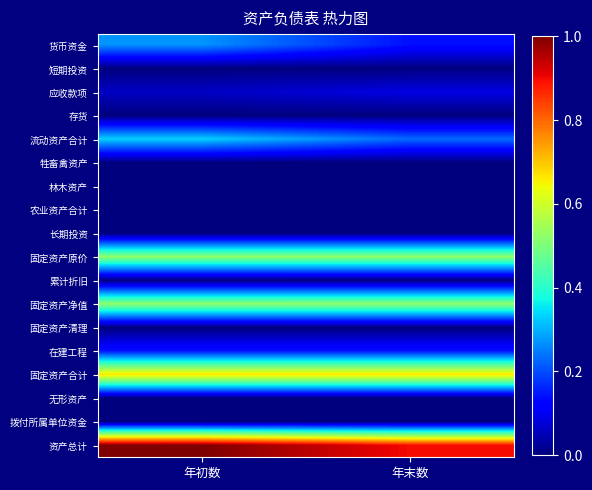

Reading left to right, what are all the values shown in this chart?

货币资金: 年初数=0.3	年末数=0.1
短期投资: 年初数=0.0	年末数=0.0
应收款项: 年初数=0.1	年末数=0.1
存货: 年初数=0.0	年末数=0.0
流动资产合计: 年初数=0.3	年末数=0.2
牲畜禽资产: 年初数=0.0	年末数=0.0
林木资产: 年初数=0.0	年末数=0.0
农业资产合计: 年初数=0.0	年末数=0.0
长期投资: 年初数=0.0	年末数=0.0
固定资产原价: 年初数=0.5	年末数=0.5
累计折旧: 年初数=0.0	年末数=0.0
固定资产净值: 年初数=0.5	年末数=0.5
固定资产清理: 年初数=0.0	年末数=0.0
在建工程: 年初数=0.1	年末数=0.1
固定资产合计: 年初数=0.7	年末数=0.7
无形资产: 年初数=0.0	年末数=0.0
拨付所属单位资金: 年初数=0.0	年末数=0.0
资产总计: 年初数=1.0	年末数=0.9